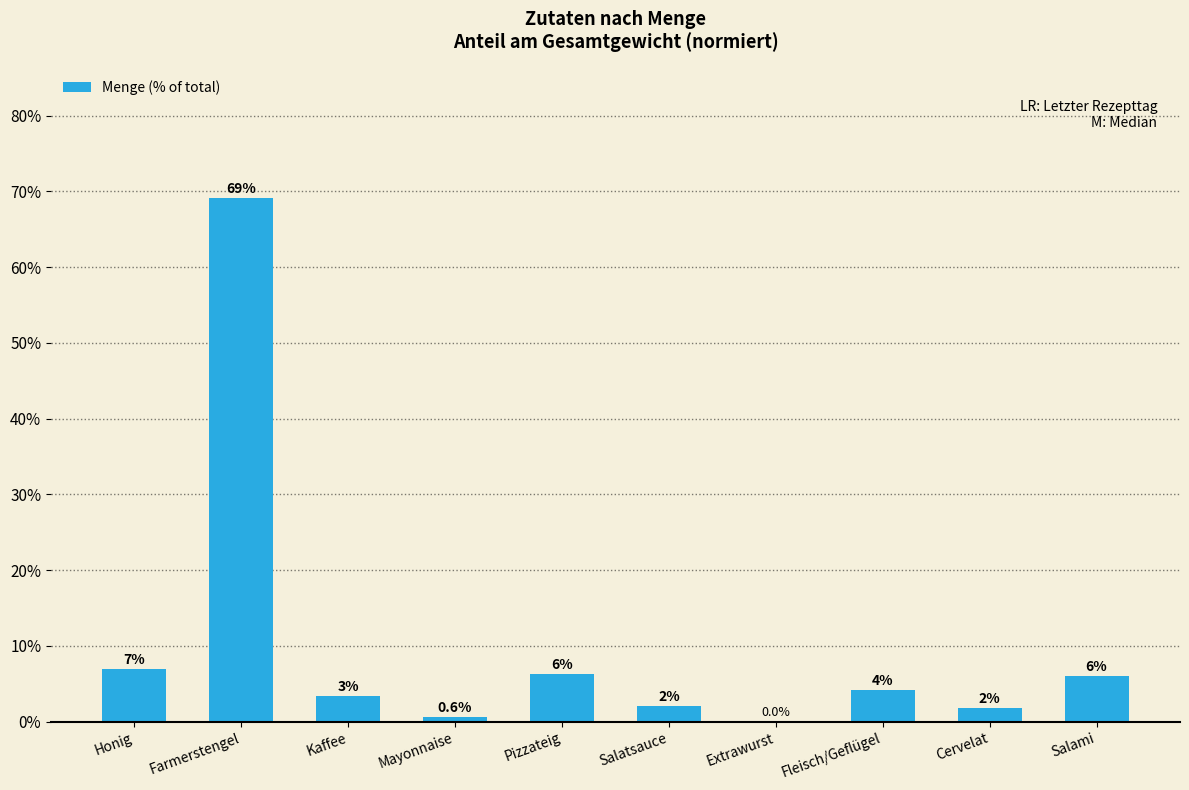

What is the average value?

10.0